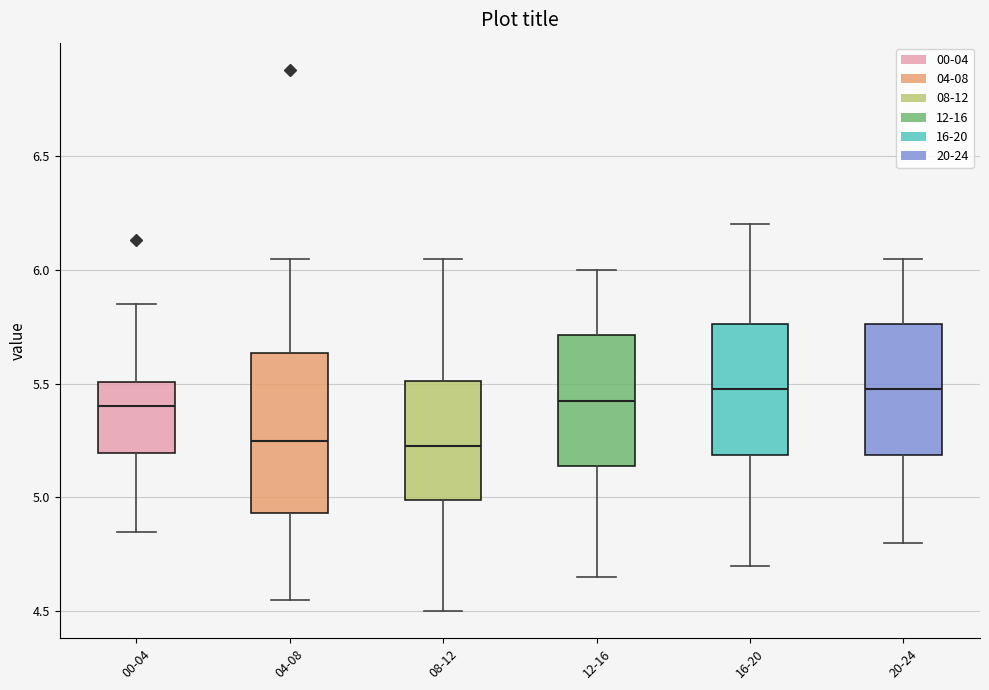

Reading left to right, read every box against the y-axis: the position of its median line, the range the box covers, and the ends of its whiskers. The values are not printed on the chart, so give them approximately, as read against the axis.

00-04: median 5.40, box 5.20 to 5.50, whiskers 4.85 to 5.85
04-08: median 5.25, box 4.95 to 5.65, whiskers 4.55 to 6.05
08-12: median 5.25, box 5.00 to 5.50, whiskers 4.50 to 6.05
12-16: median 5.45, box 5.15 to 5.70, whiskers 4.65 to 6.00
16-20: median 5.50, box 5.20 to 5.75, whiskers 4.70 to 6.20
20-24: median 5.50, box 5.20 to 5.75, whiskers 4.80 to 6.05